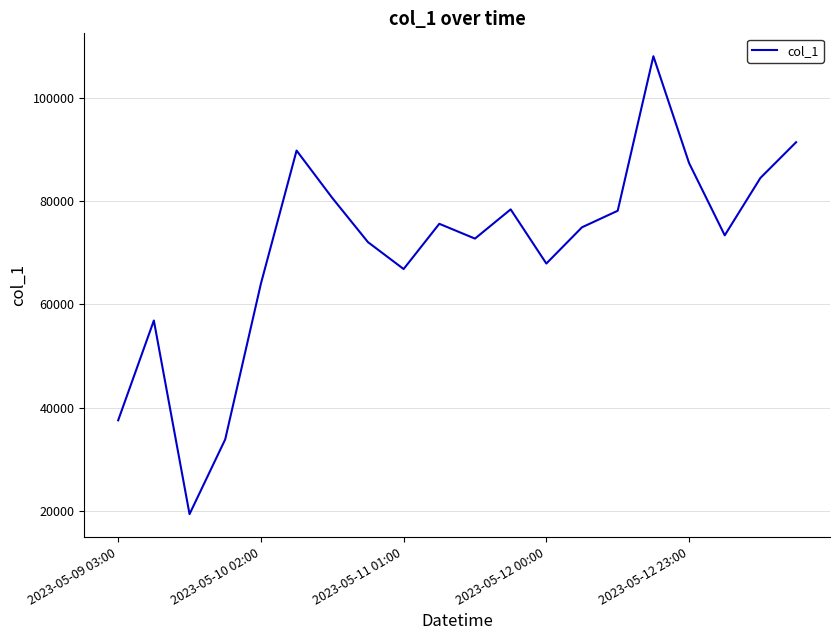

What is the greatest value displayed?

108120.5